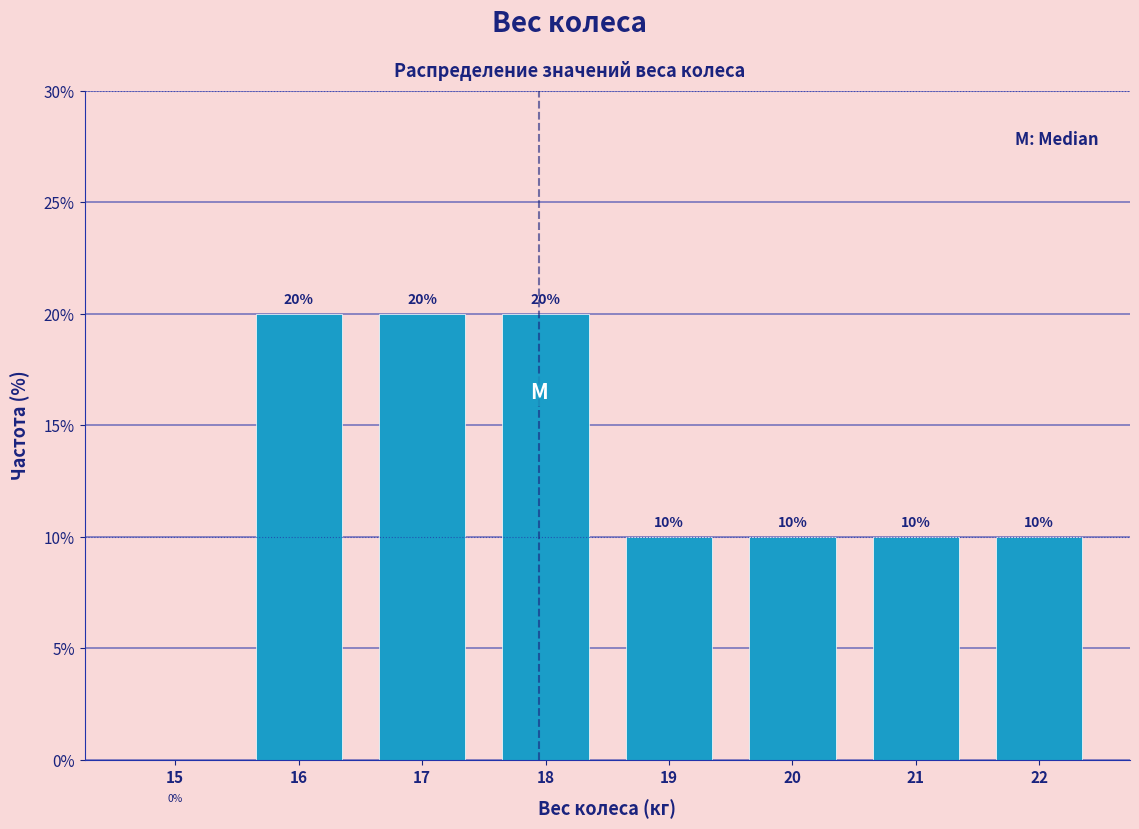

Reading left to right, transcribe this chart: for each bar, give the range it covers on the x-axis and its height.

14.5 to 15.5: 0
15.5 to 16.5: 20
16.5 to 17.5: 20
17.5 to 18.5: 20
18.5 to 19.5: 10
19.5 to 20.5: 10
20.5 to 21.5: 10
21.5 to 22.5: 10